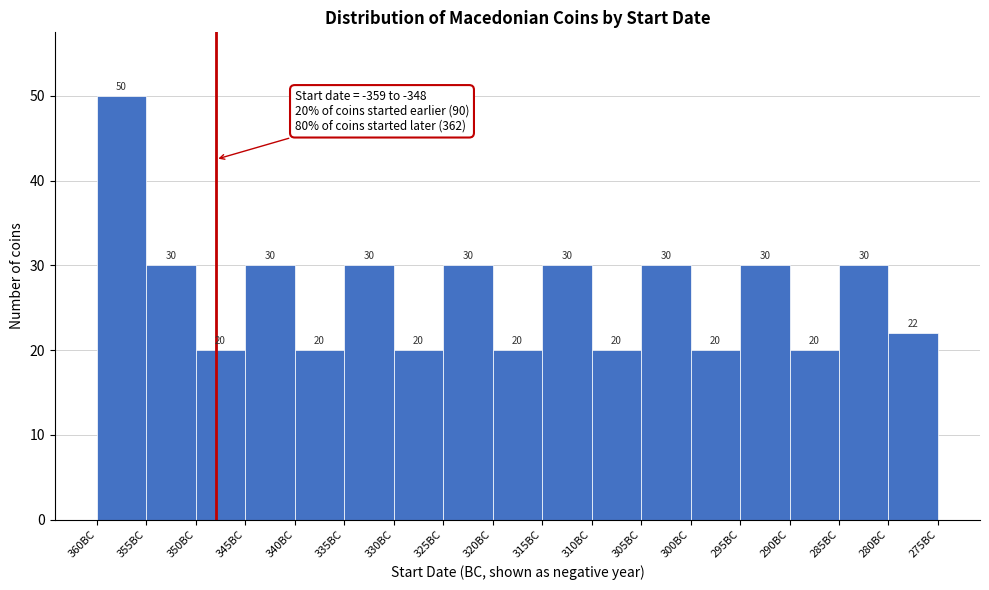

Reading left to right, extract all data points from this chart.

360BC=50	355BC=30	350BC=20	345BC=30	340BC=20	335BC=30	330BC=20	325BC=30	320BC=20	315BC=30	310BC=20	305BC=30	300BC=20	295BC=30	290BC=20	285BC=30	280BC=22